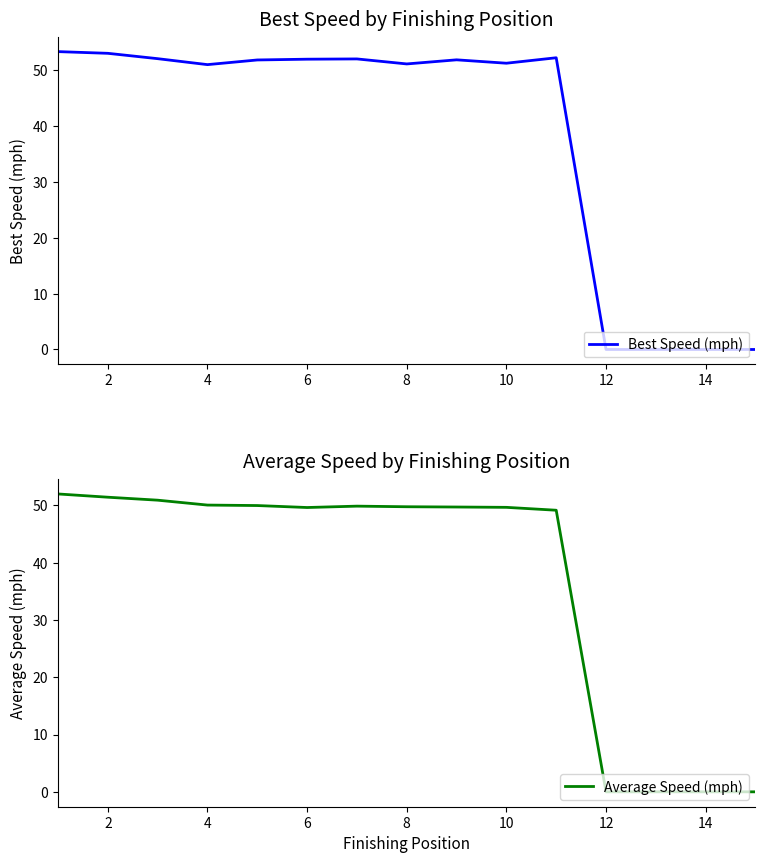

The value of Best Speed (mph) at 8 is 22.8. True or false?

False